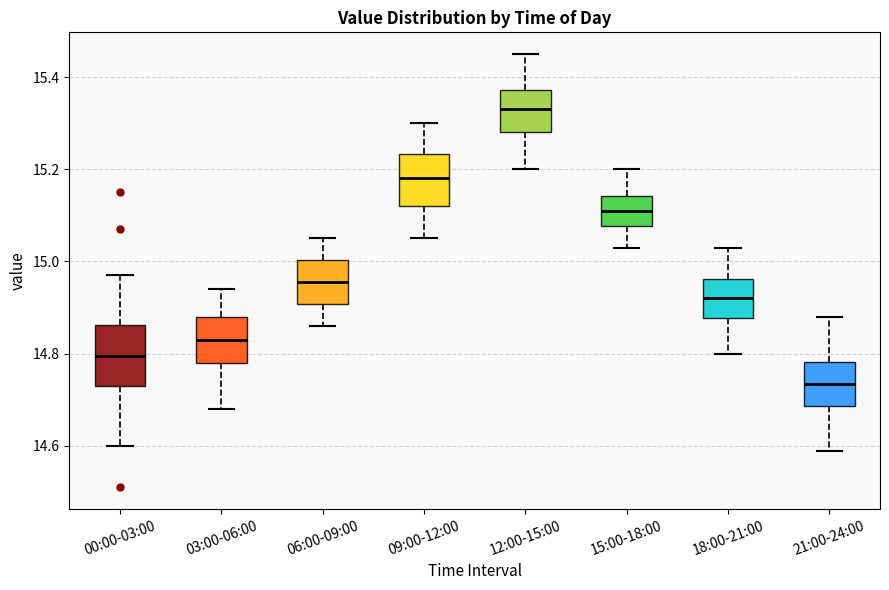

Where does the upper whisker of the box for 18:00-21:00 end on the y-axis? The values are not printed on the chart, so give them approximately, as read against the axis.

15.04